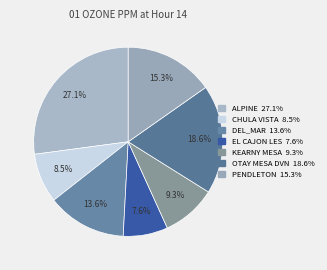

Does EL CAJON LES account for over 50% of the chart?

No